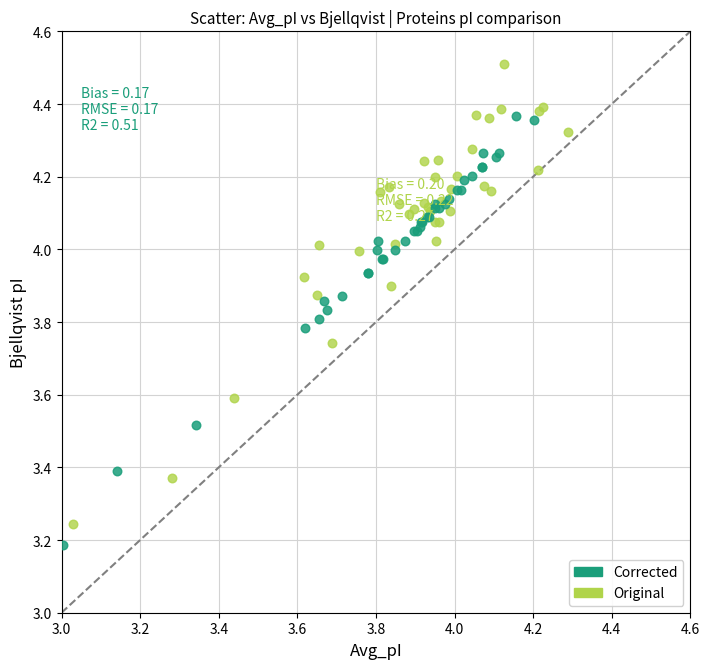

Which series contains the highest Y value?

Original